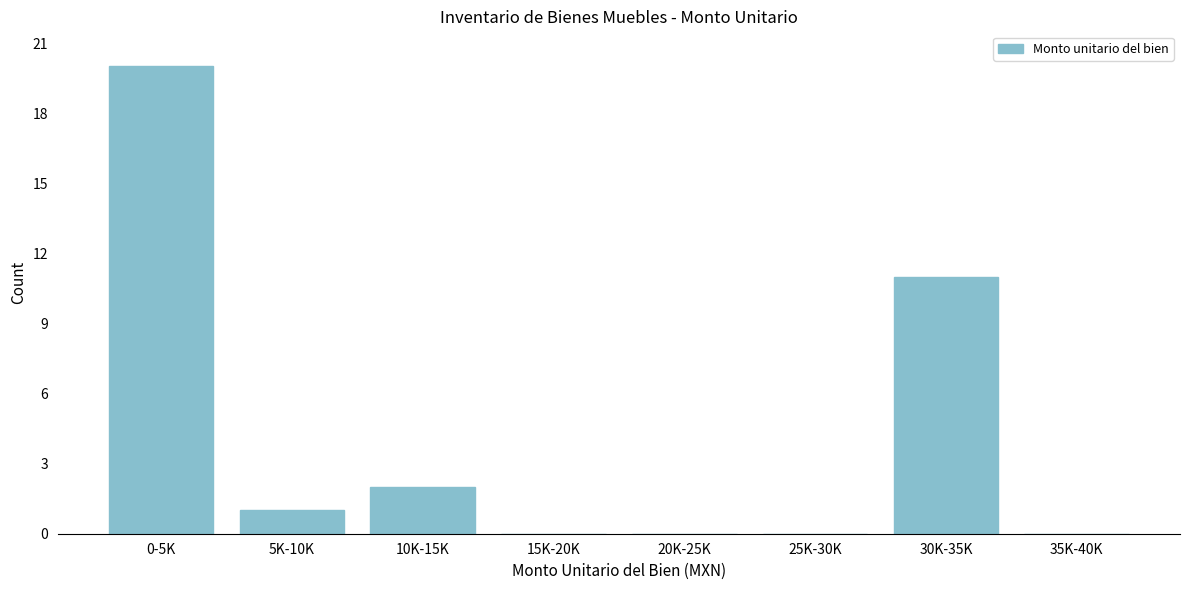

Reading right to left, list all the values displayed in this chart.

35K-40K=0	30K-35K=11	25K-30K=0	20K-25K=0	15K-20K=0	10K-15K=2	5K-10K=1	0-5K=20